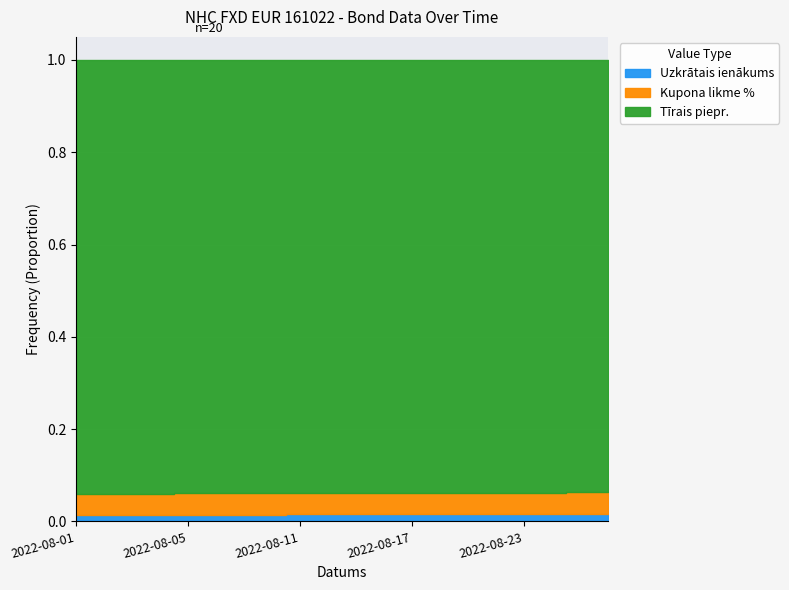

True or false: Tīrais piepr. and Uzkrātais ienākums cross at least once.

False